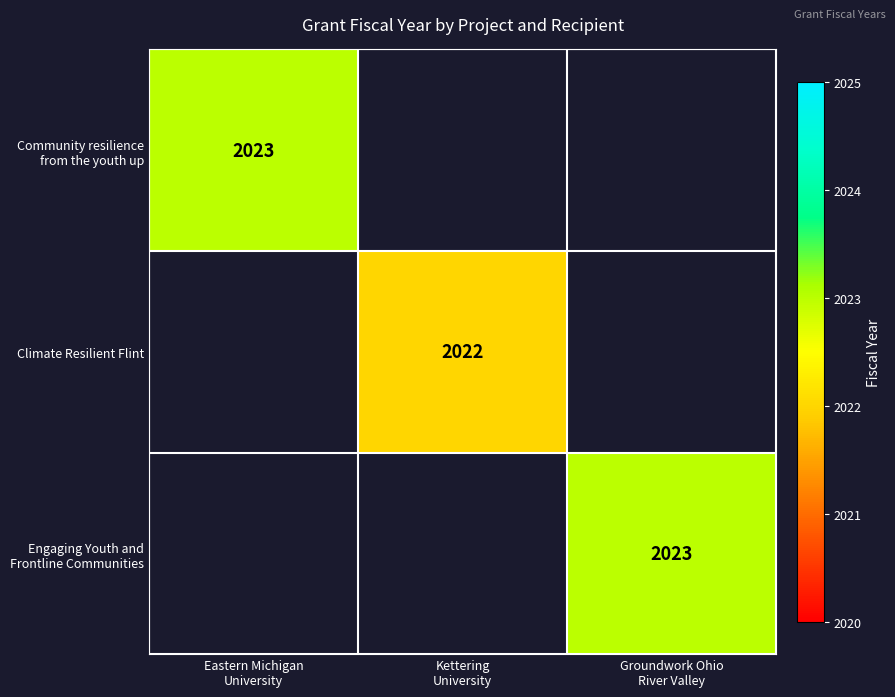

At how many categories does at least one series exceed 2022?

2